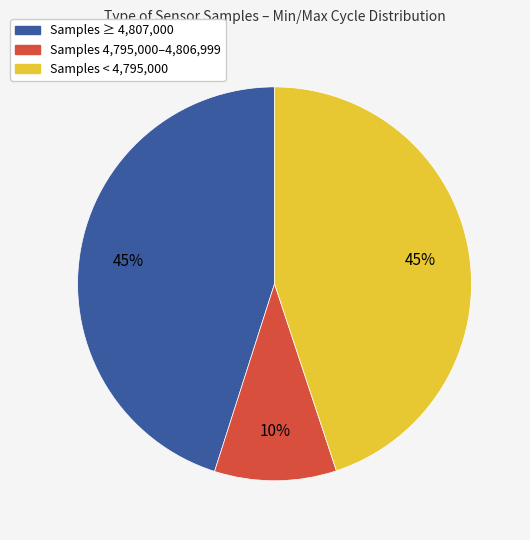

Does any single category account for the majority?

No